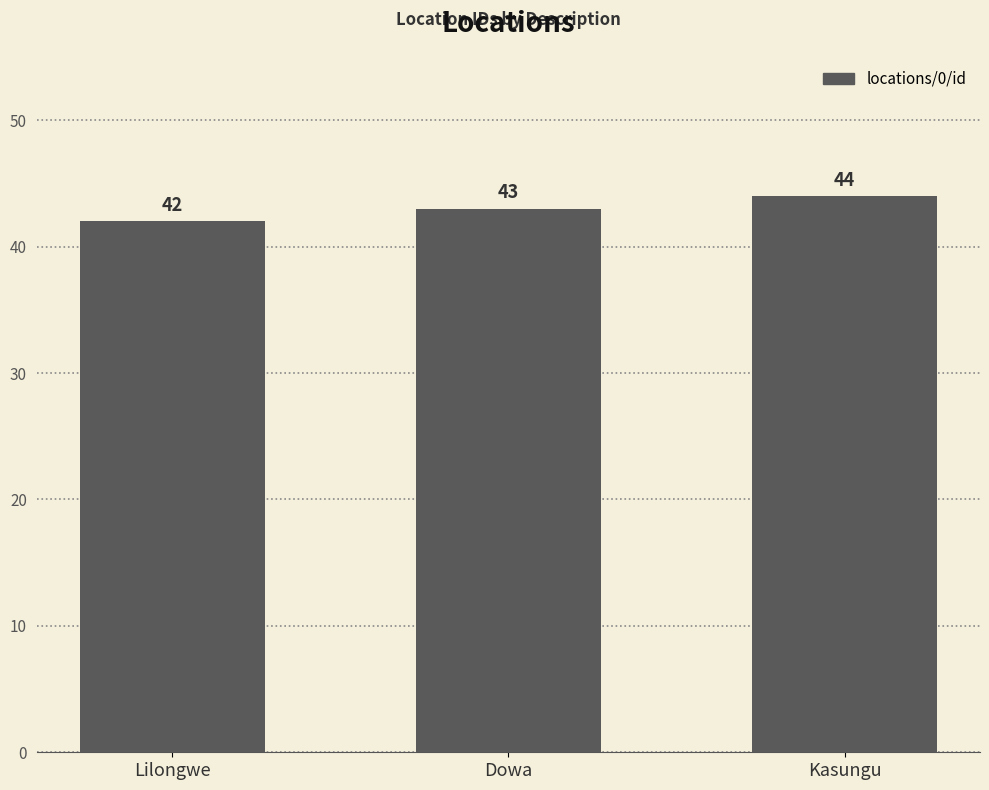

What is the difference between the values at Dowa and Lilongwe?

1